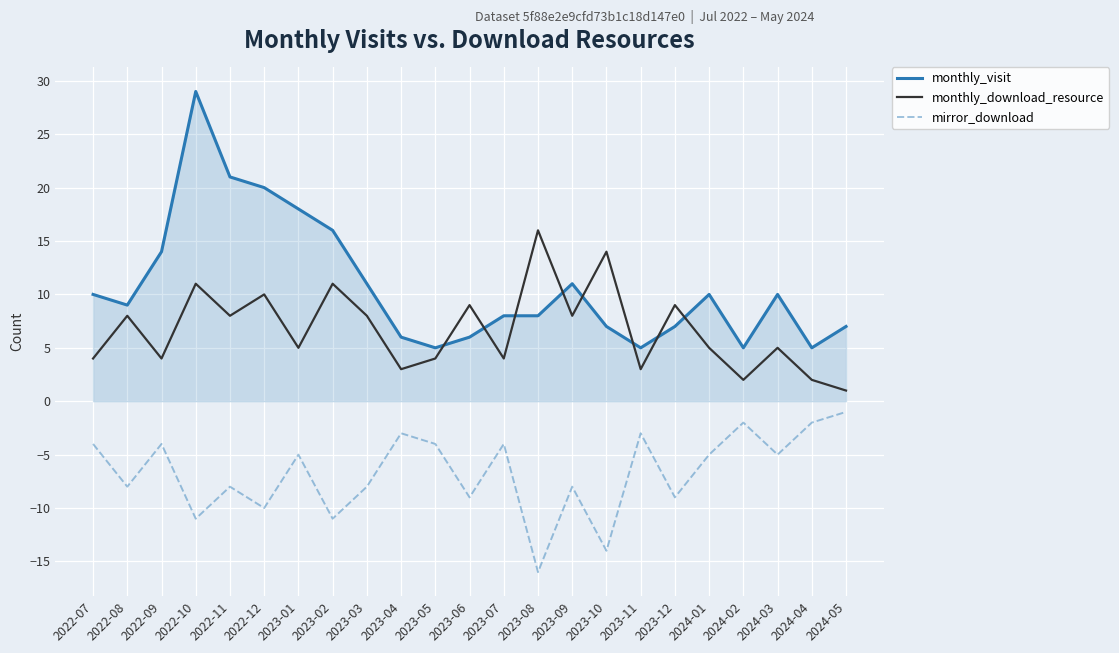

Which series has the widest spread of values?

monthly_visit